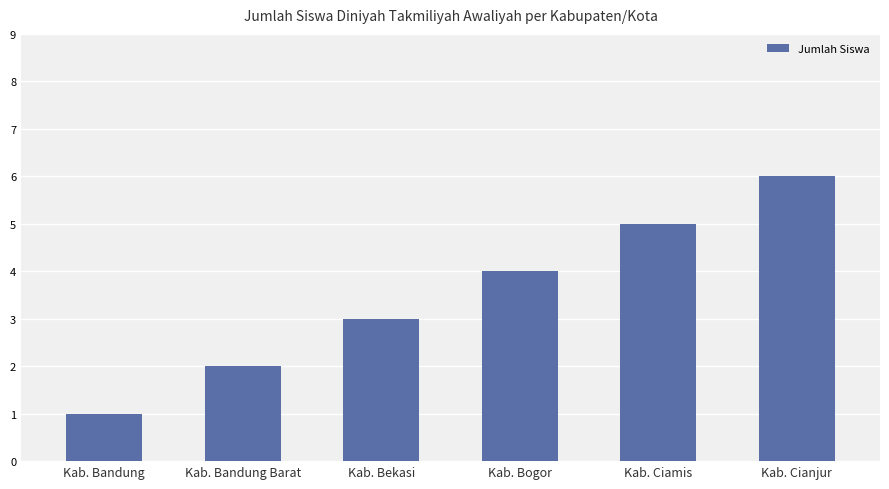

What position from the right is Kab. Bogor?

3